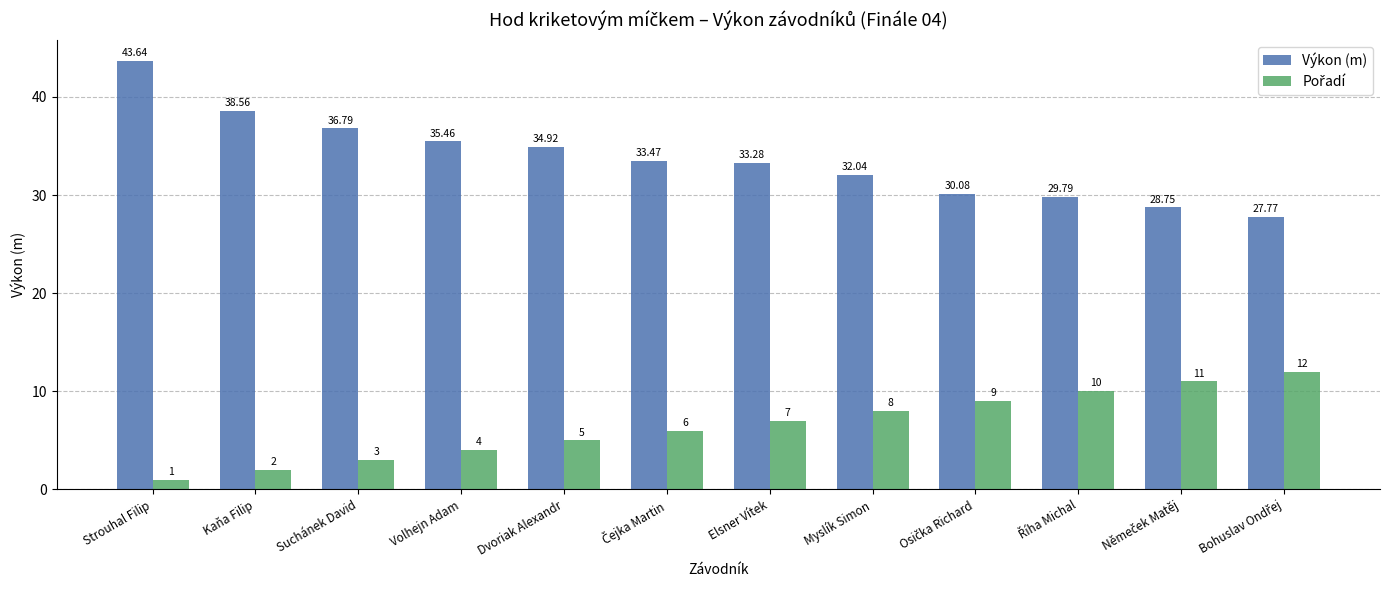

True or false: Výkon (m) has a value of 20.3 at Elsner Vítek.

False